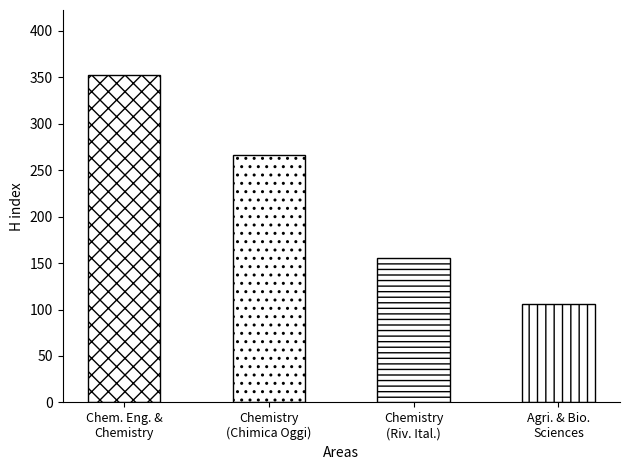

List the labels in order of value, largest first.

Chemical Engineering; Chemistry, Chemistry, Chemistry, Agricultural and Biological Sciences